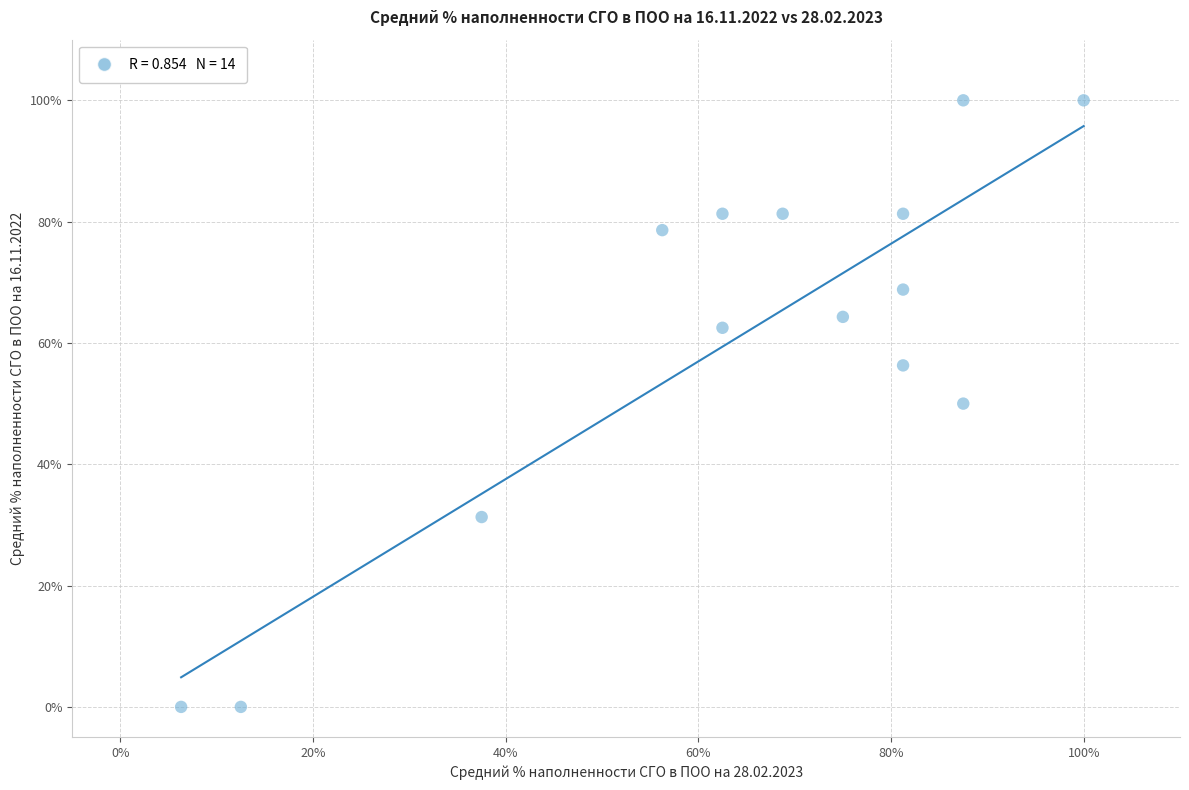

What is the range of Y values (max minus min)?

100.0